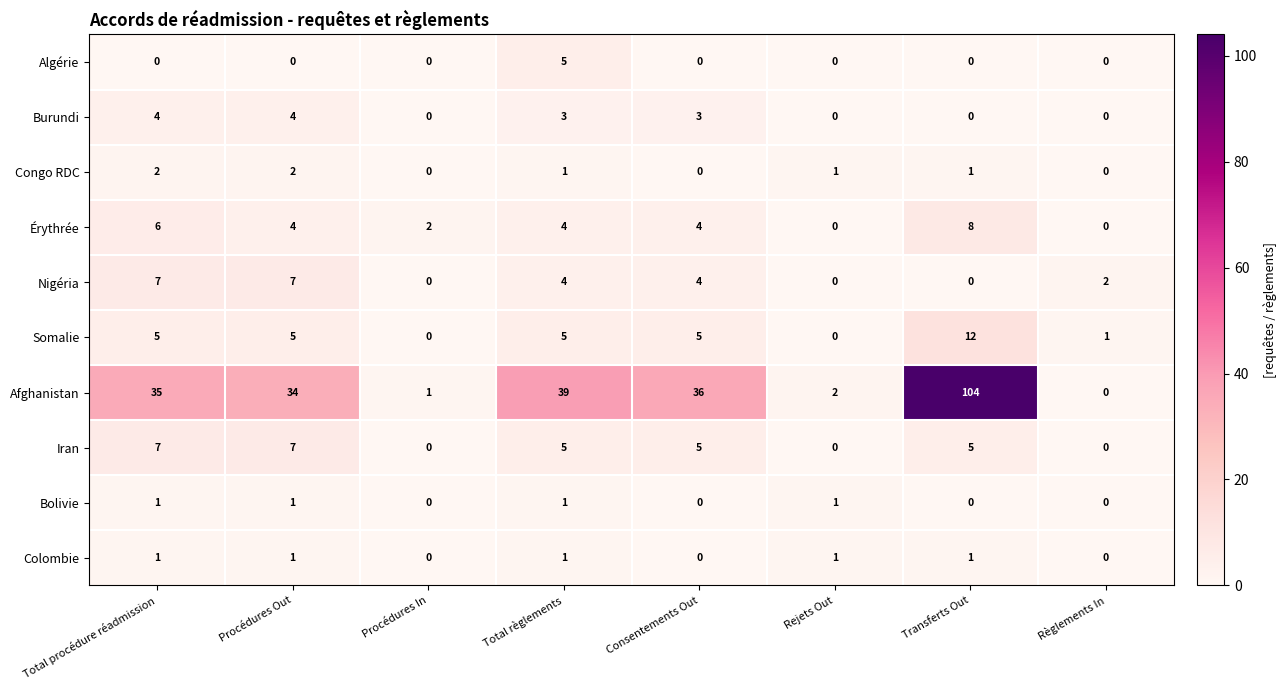

How many values in the Colombie series are below 1?

3